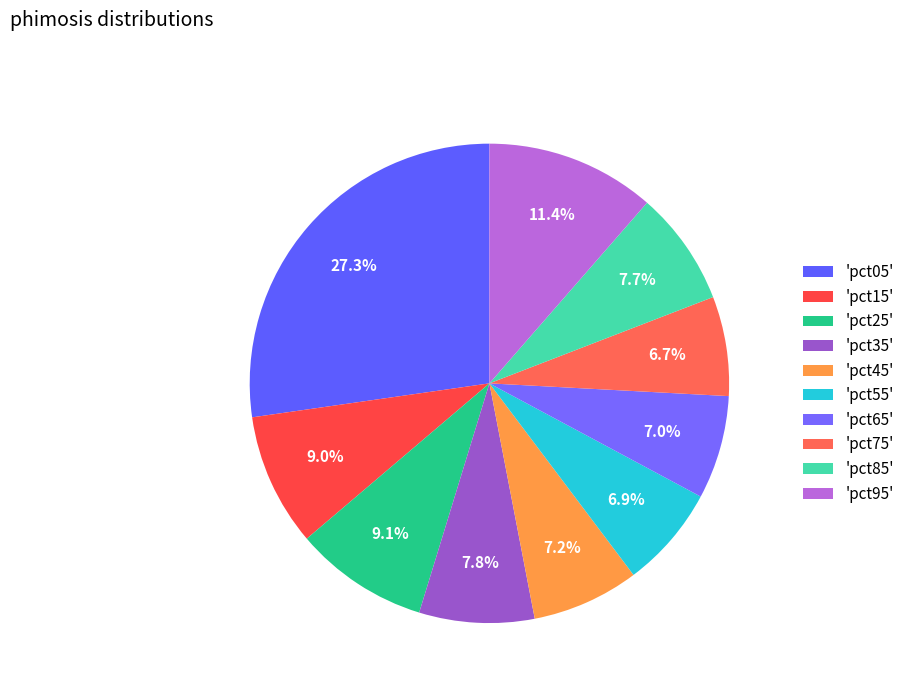

Rank the categories by value from highest to lowest.

pct05, pct95, pct25, pct15, pct35, pct85, pct45, pct65, pct55, pct75